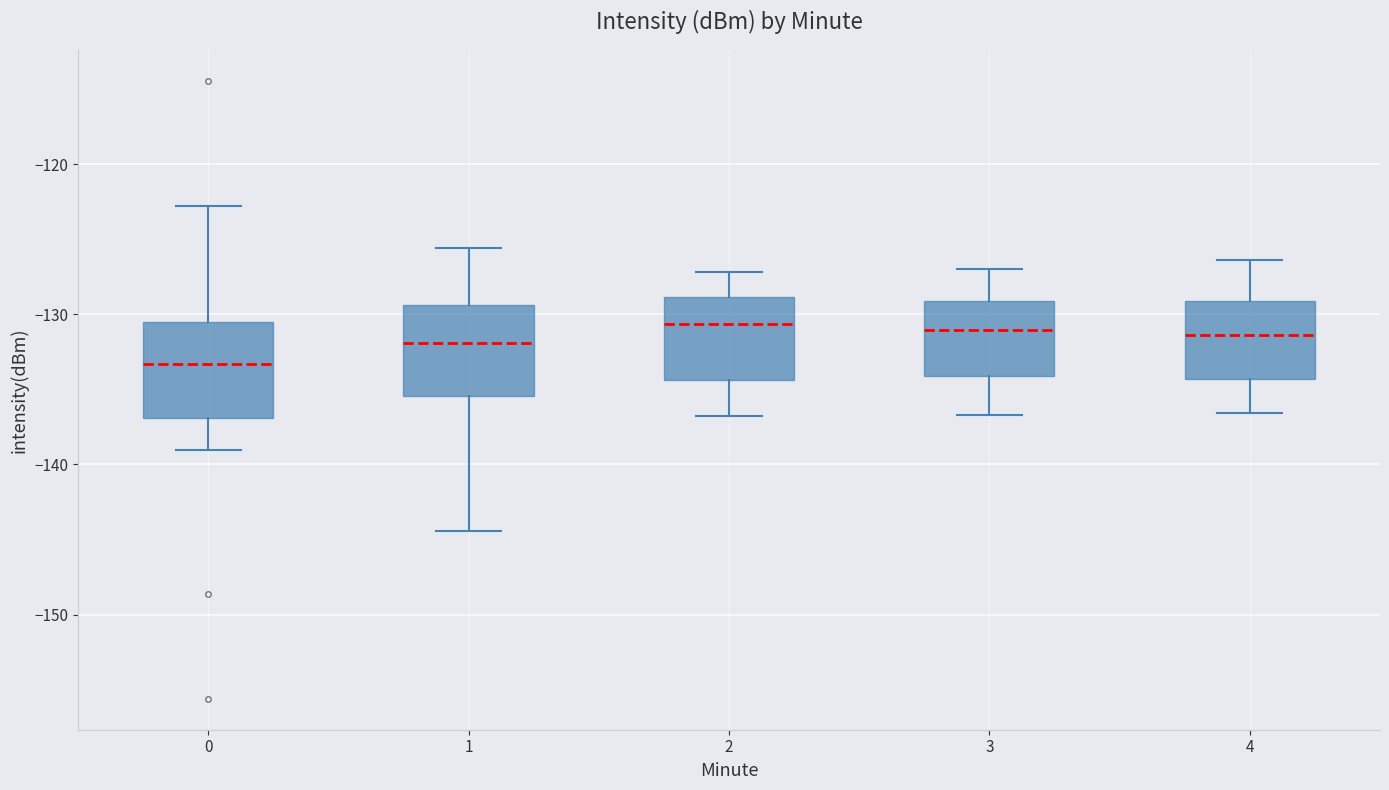

Reading left to right, transcribe this box plot: for each box, give where its median line is, the range the box spans, and where its two whiskers end, as read against the y-axis. The values are not printed on the chart, so give them approximately, as read against the axis.

0: median -133, box -137 to -130, whiskers -139 to -123
1: median -132, box -135 to -129, whiskers -144 to -126
2: median -131, box -134 to -129, whiskers -137 to -127
3: median -131, box -134 to -129, whiskers -137 to -127
4: median -131, box -134 to -129, whiskers -137 to -126